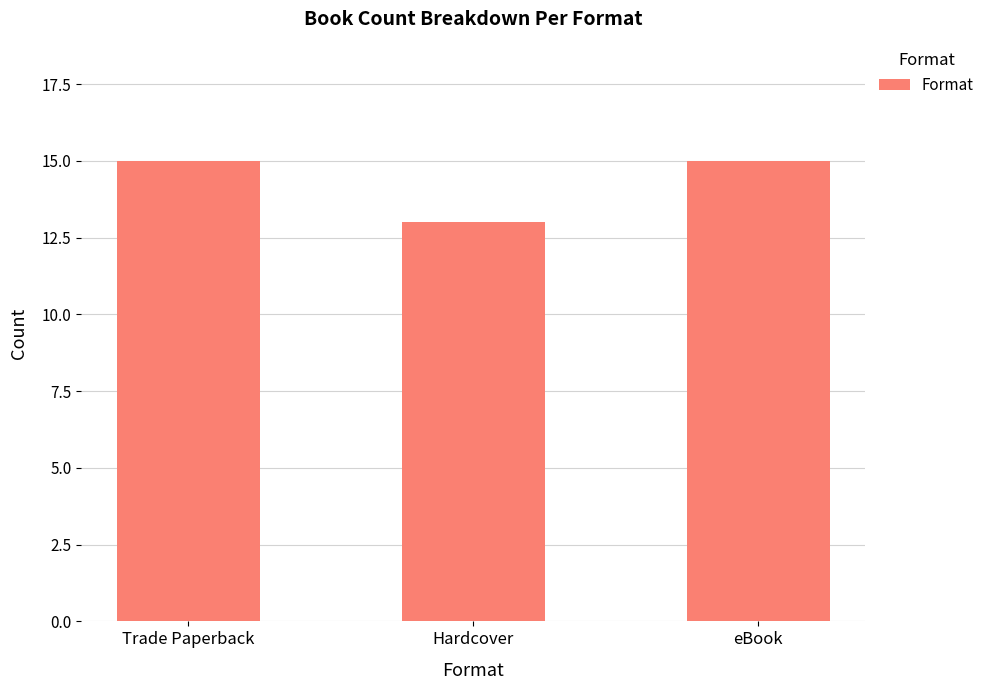

How many categories are shown in the chart?

3